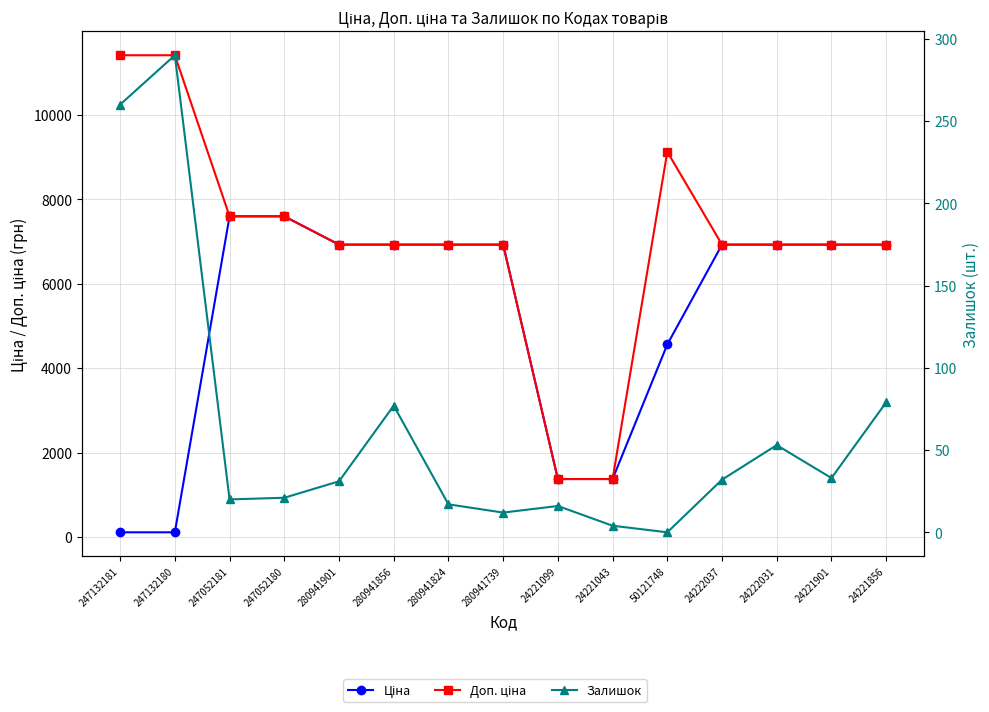

Reading left to right, list all the values displayed in this chart.

Ціна: 114.1	114.1	7596.5	7596.5	6925.7	6925.7	6925.7	6925.7	1375.4	1375.4	4561.9	6925.7	6925.7	6925.7	6925.7
Доп. ціна: 11410.0	11410.0	7596.5	7596.5	6925.7	6925.7	6925.7	6925.7	1375.0	1375.0	9123.7	6925.7	6925.7	6925.7	6925.7
Залишок: 260.0	290.0	20.0	21.0	31.0	77.0	17.0	12.0	16.0	4.0	0.0	32.0	53.0	33.0	79.0